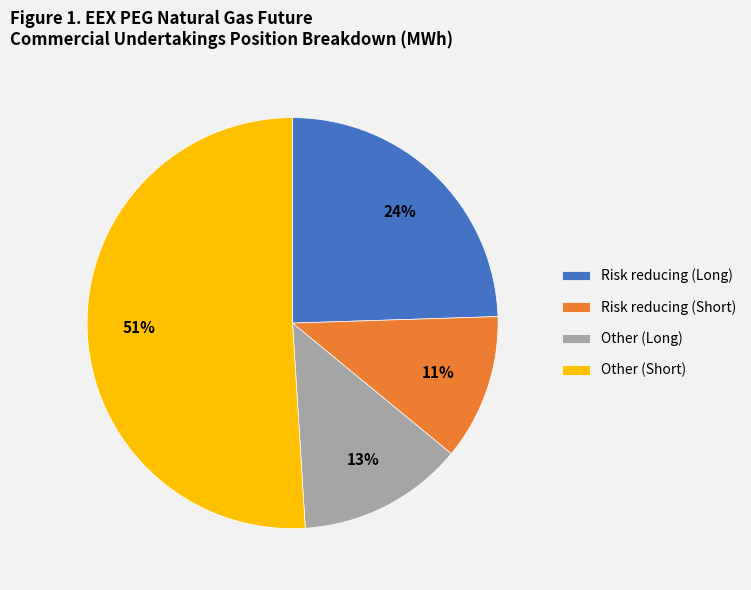

Between Other (Short) and Other (Long), which is larger?

Other (Short)